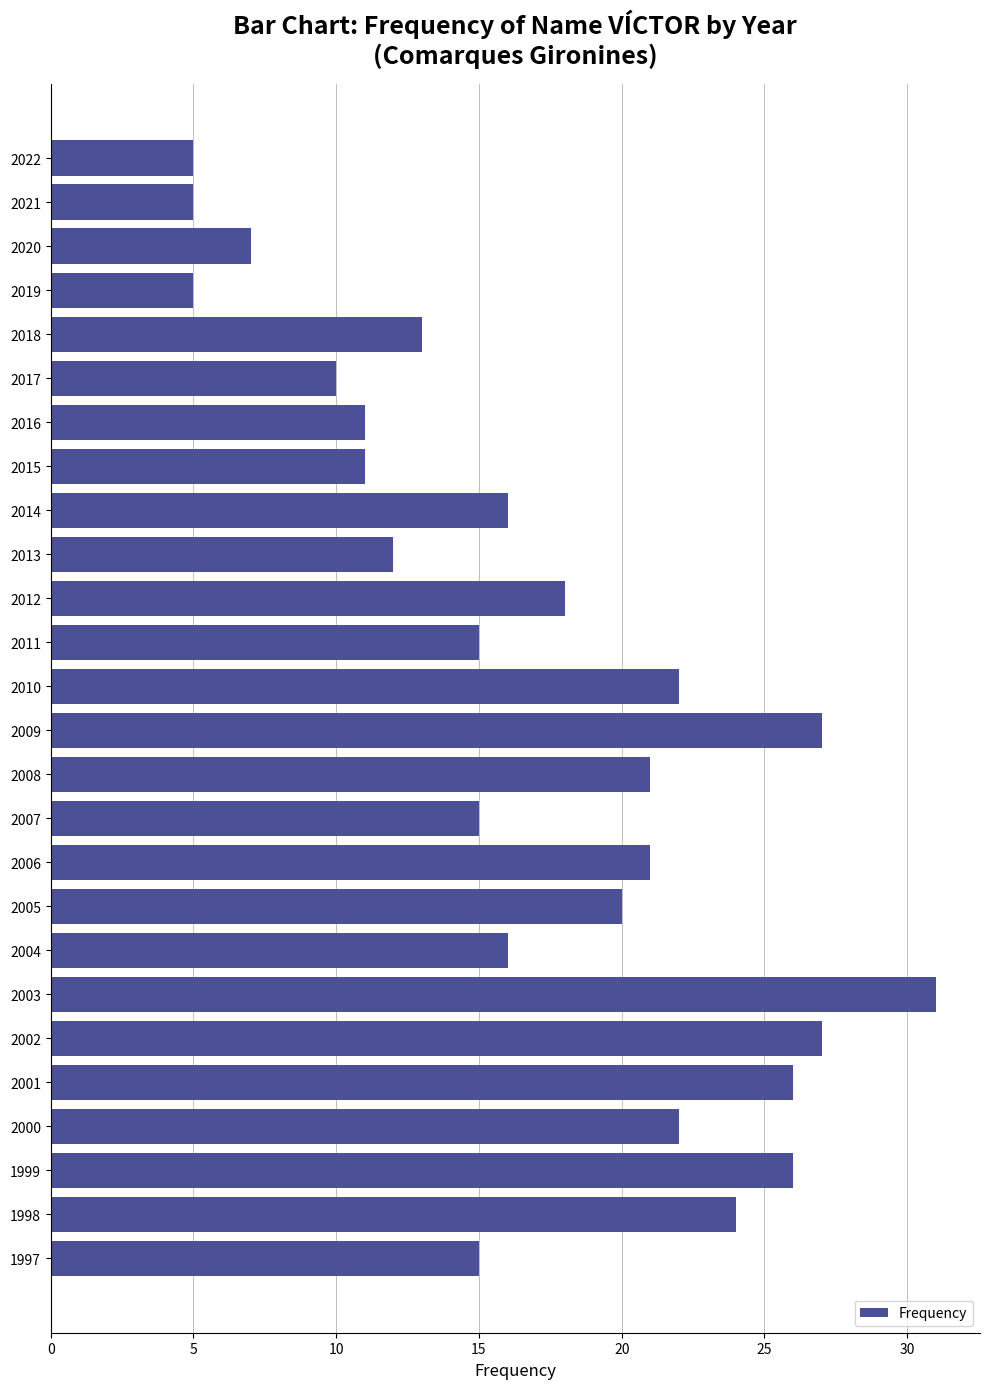

Count the number of categories in the chart.

26